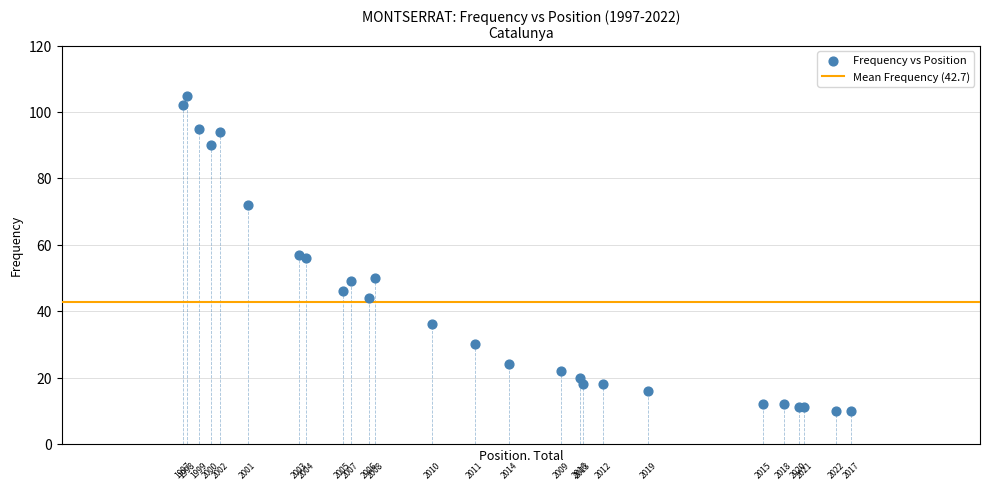

What Y value in the scatter plot is closest to 57?

57